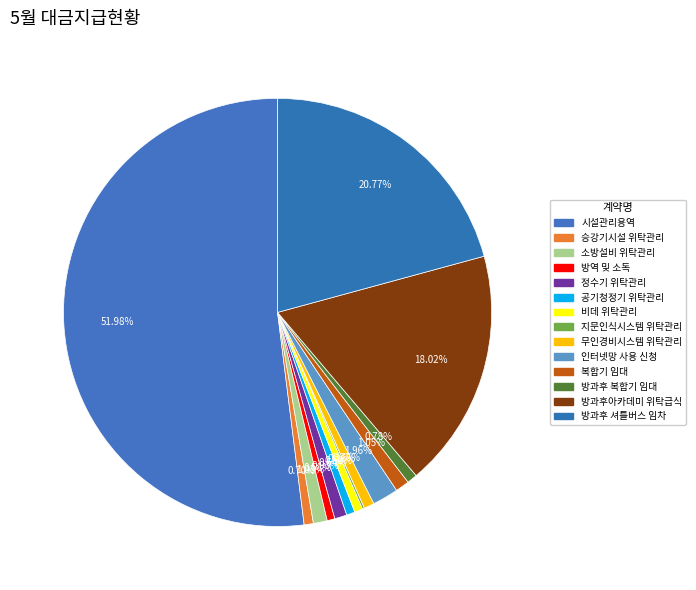

To the nearest percent, what percentage of the pie is 복합기 임대?

1%